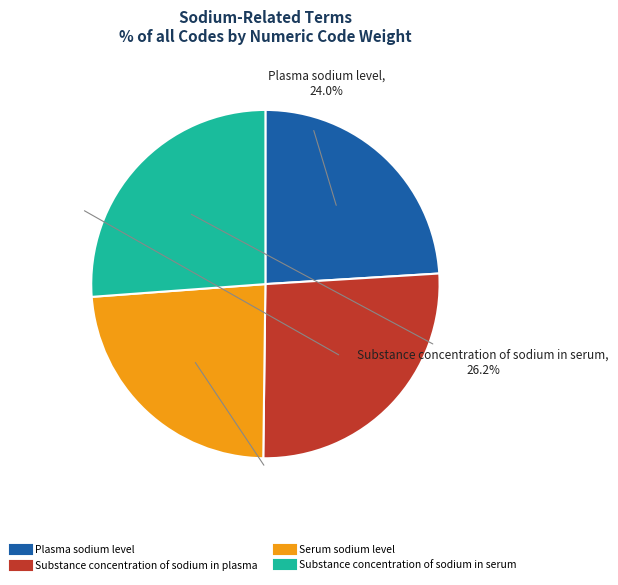

To the nearest percent, what percentage of the pie is Substance concentration of sodium in plasma?

26%